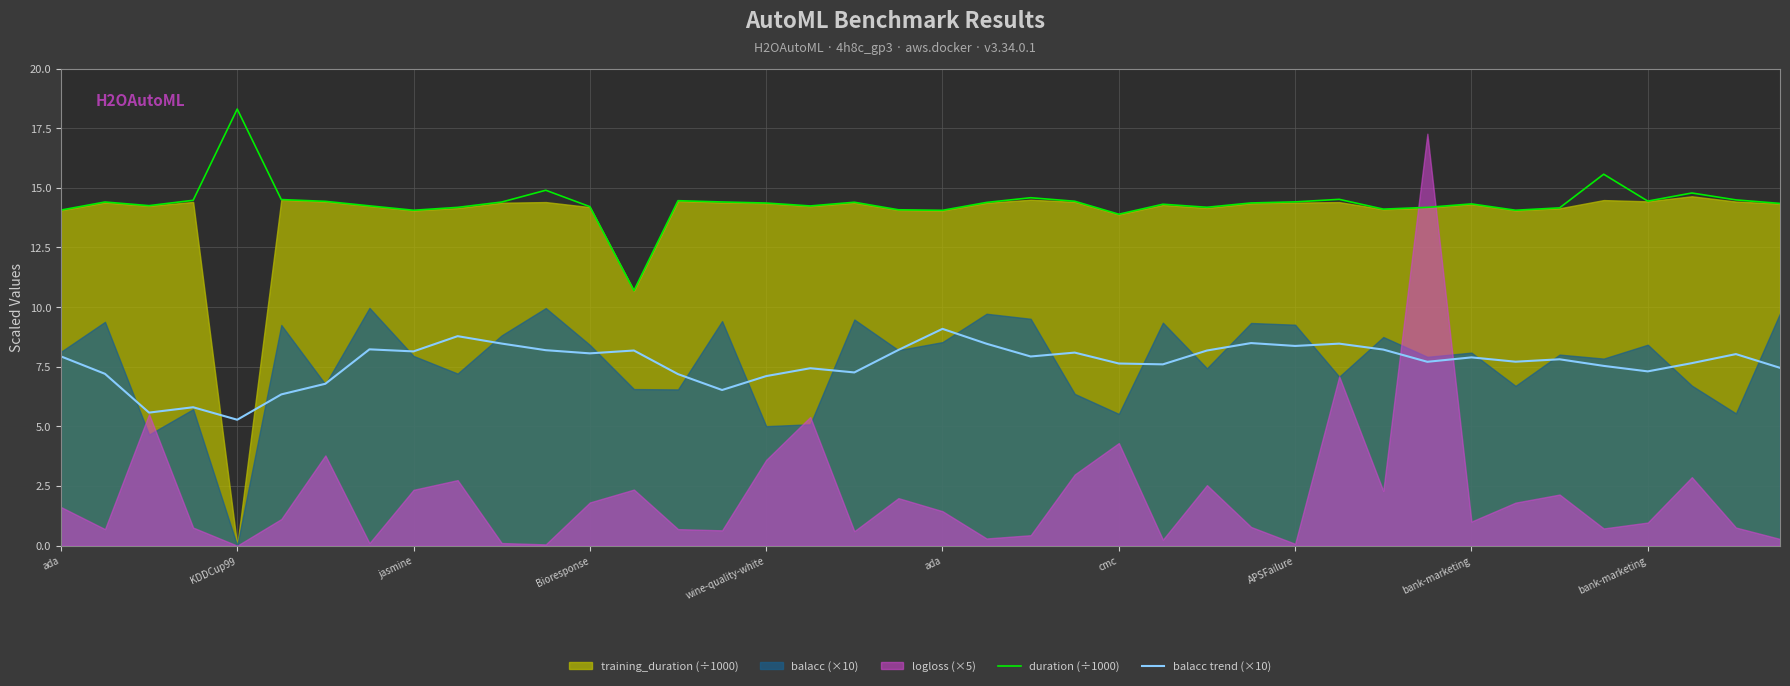

How many lines are shown in the chart?

2